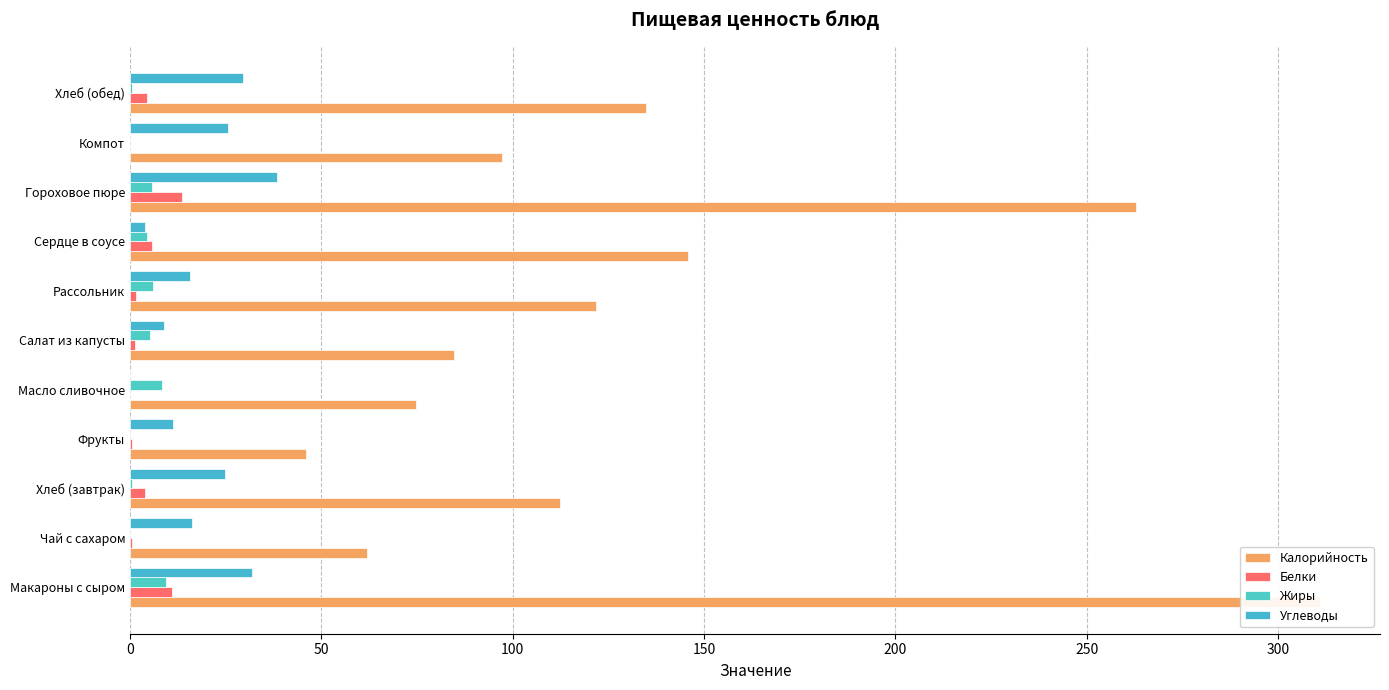

How many distinct data groups are displayed?

4